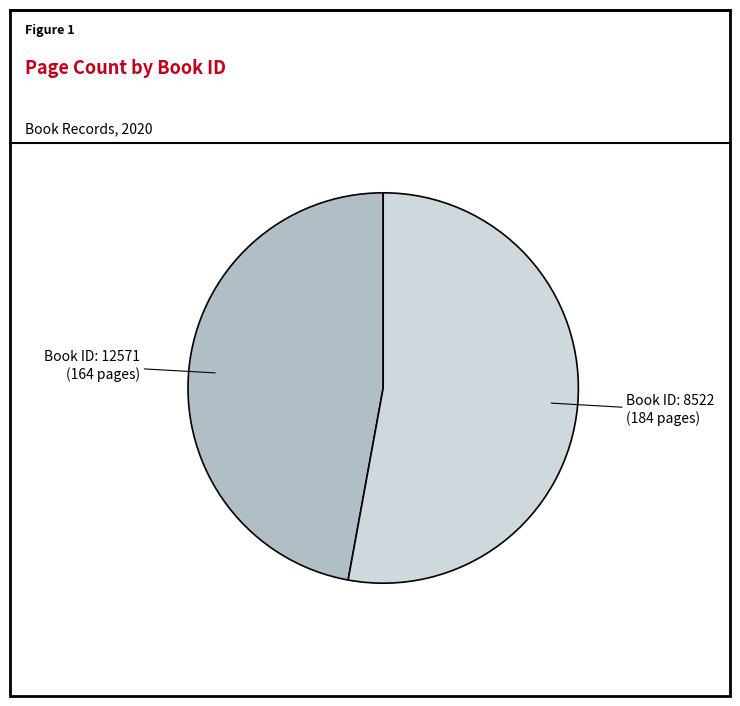

To the nearest percent, what is the average slice percentage?

50%